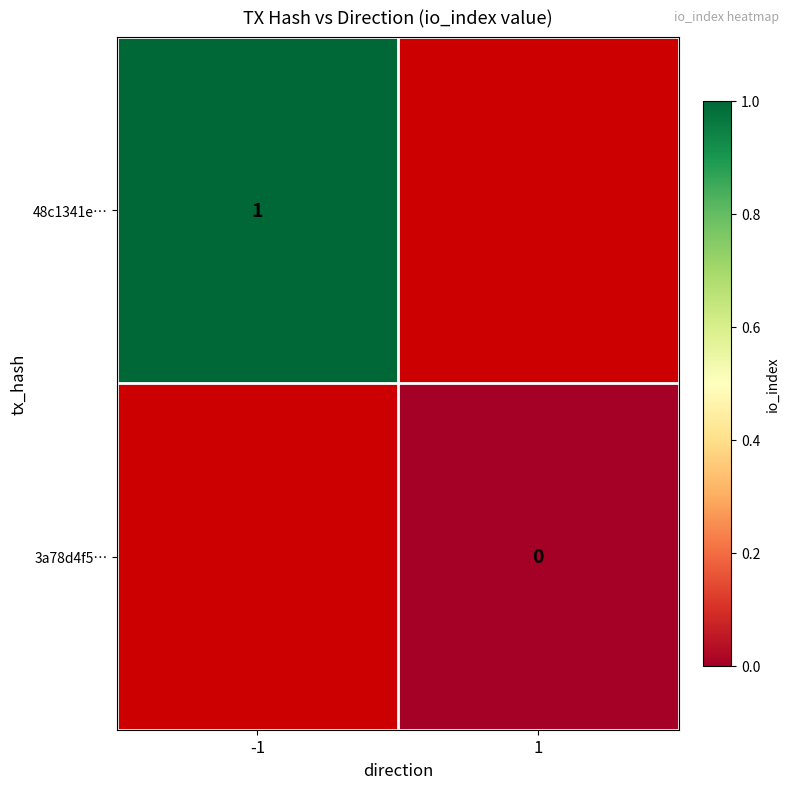

Which has a higher value, 1 or -1?

-1